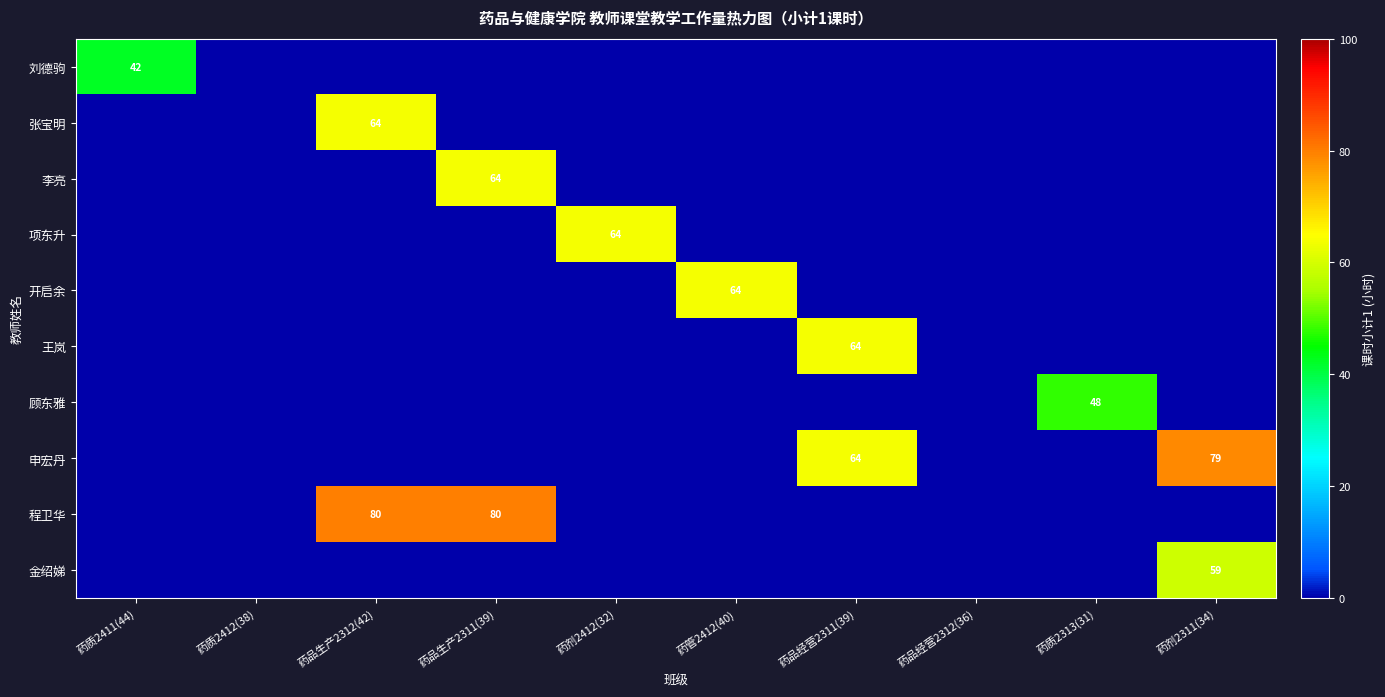

List the labels in order of 刘德驹 value, smallest first.

药质2412(38), 药品生产2312(42), 药品生产2311(39), 药剂2412(32), 药管2412(40), 药品经营2311(39), 药品经营2312(36), 药质2313(31), 药剂2311(34), 药质2411(44)